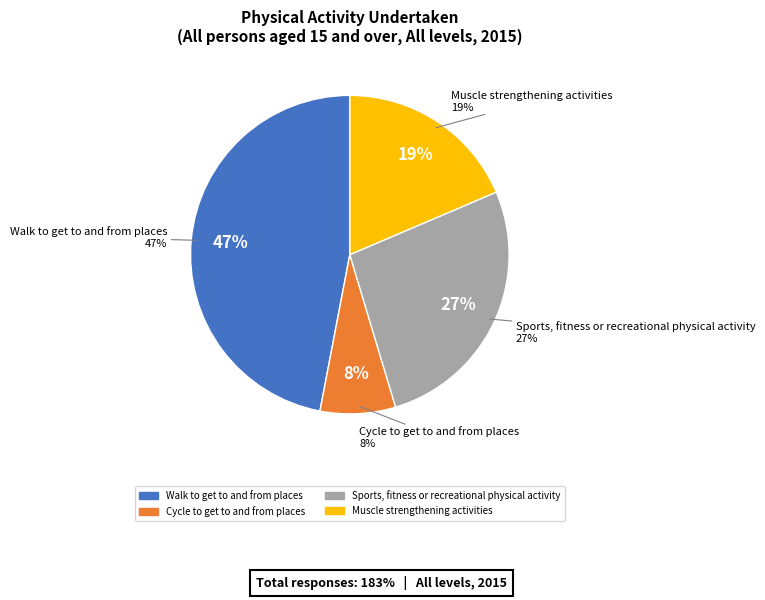

What percentage is the Muscle strengthening activities slice, to the nearest percent?

19%